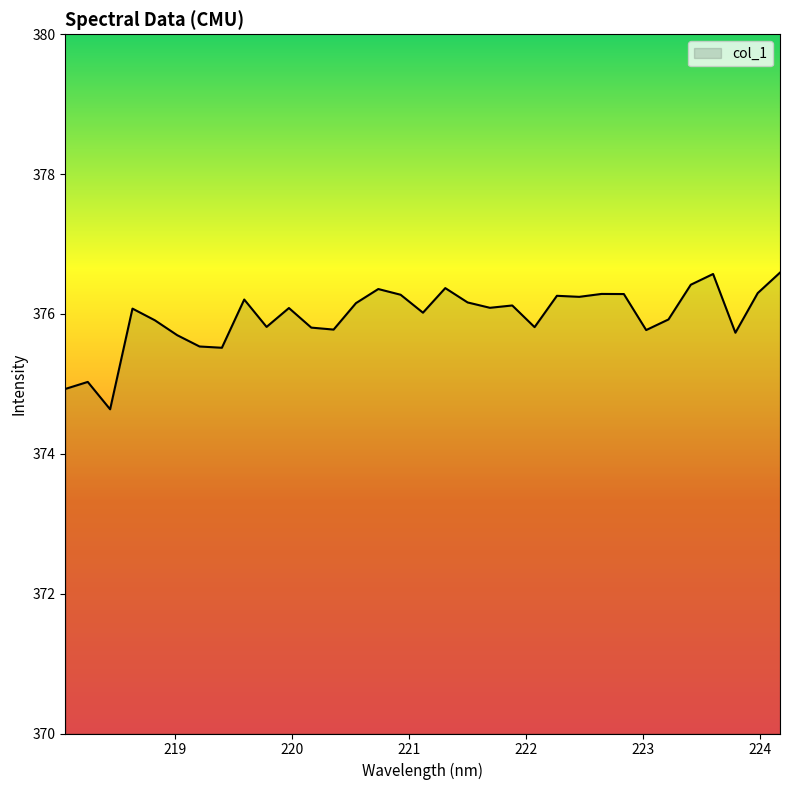

What is the maximum value shown in the chart?

376.6